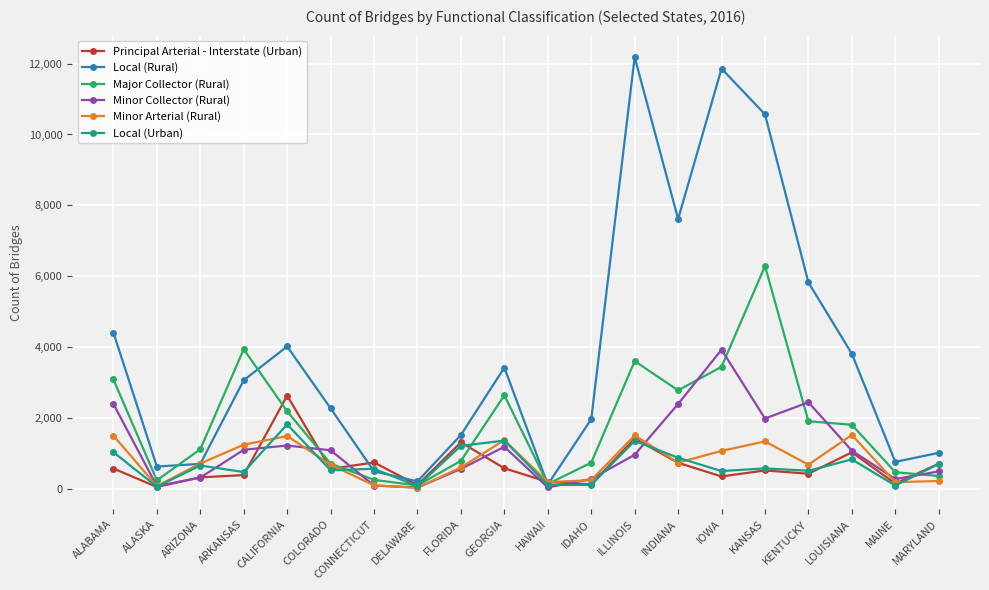

What is the label of the 2nd point from the left?

ALASKA